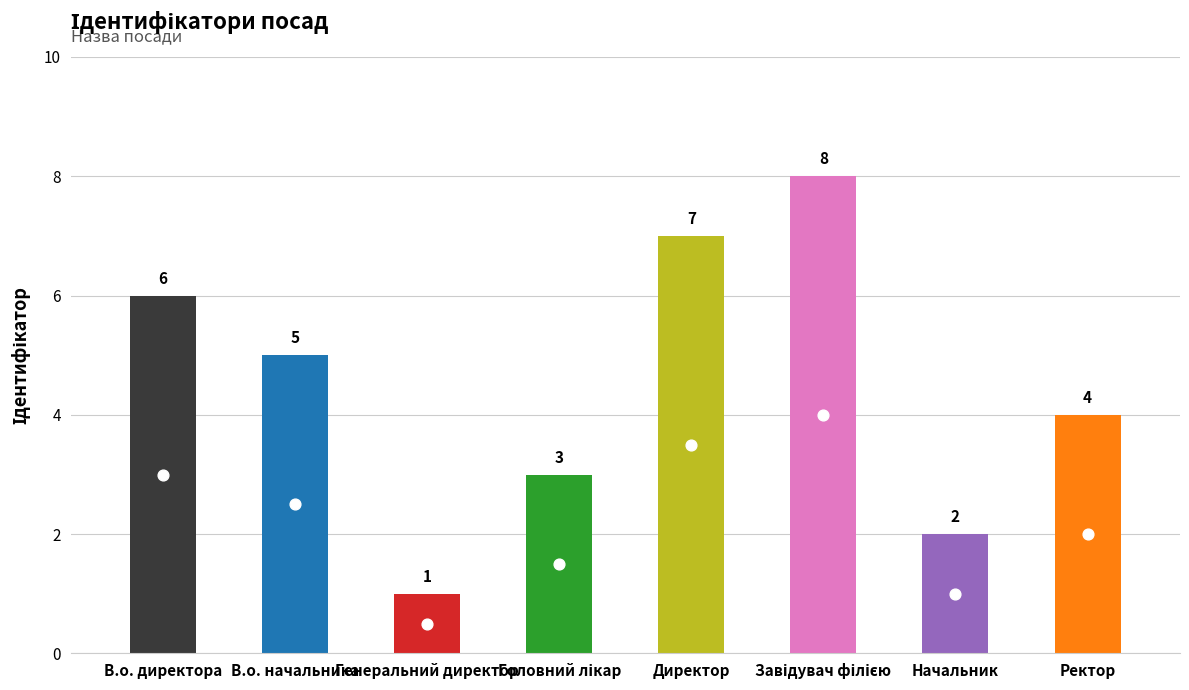

Approximately how many times larger is the value at Головний лікар compared to Начальник?

1.5